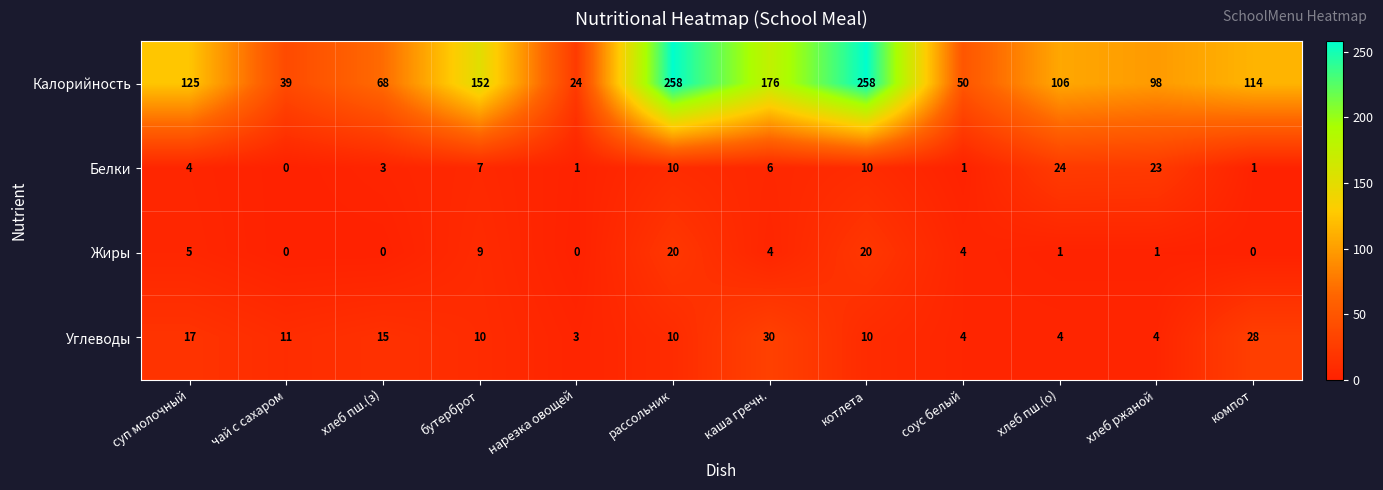

At which label does Углеводы first exceed 10?

суп молочный